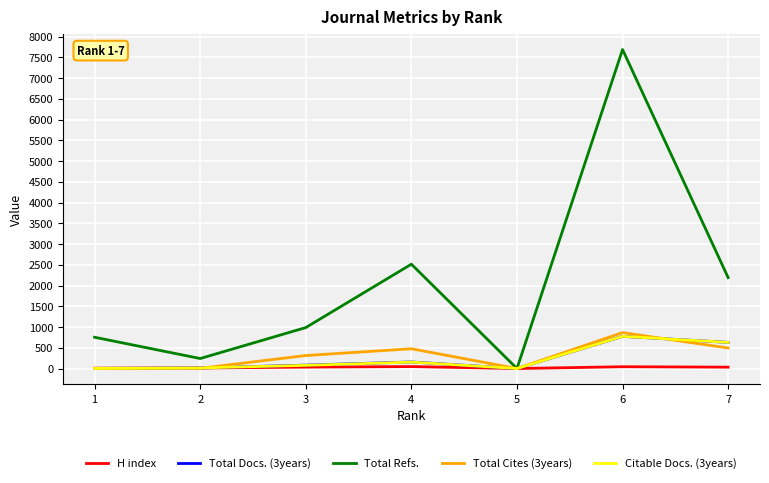

Does the chart have visible grid lines?

Yes